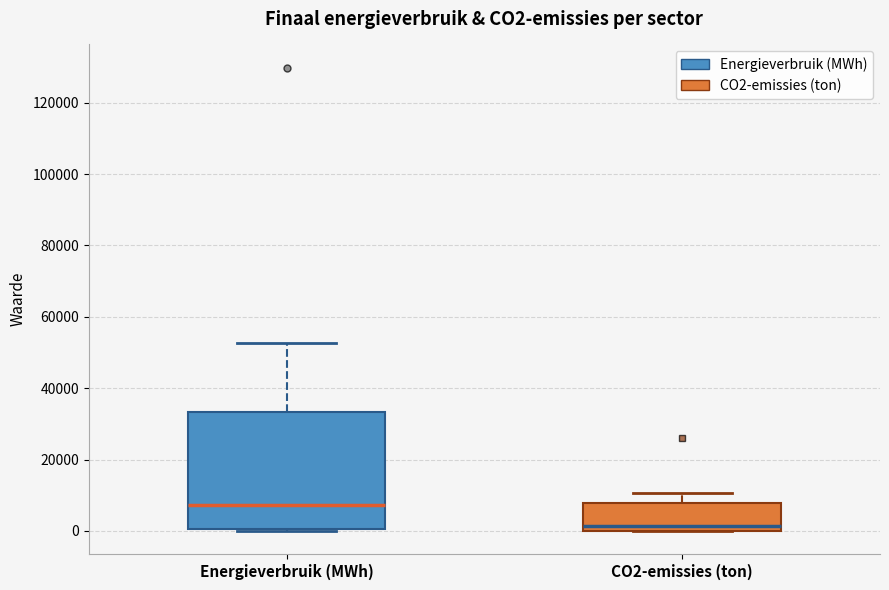

Which box is the tallest, from its lower edge to its upper edge?

Energieverbruik (MWh)